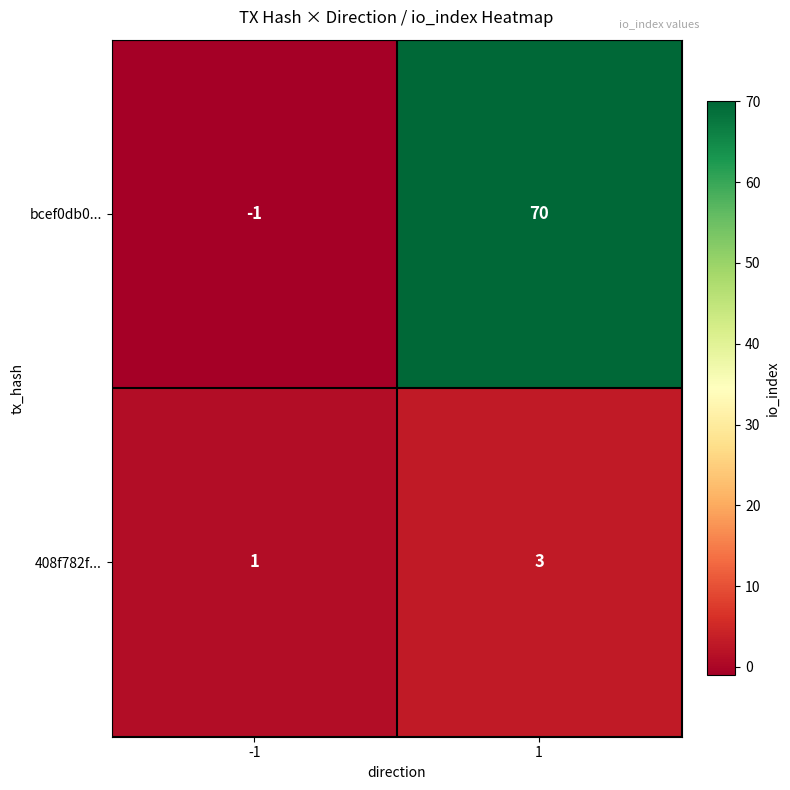

Between -1 and 1, which series saw the biggest shift?

bcef0db0...